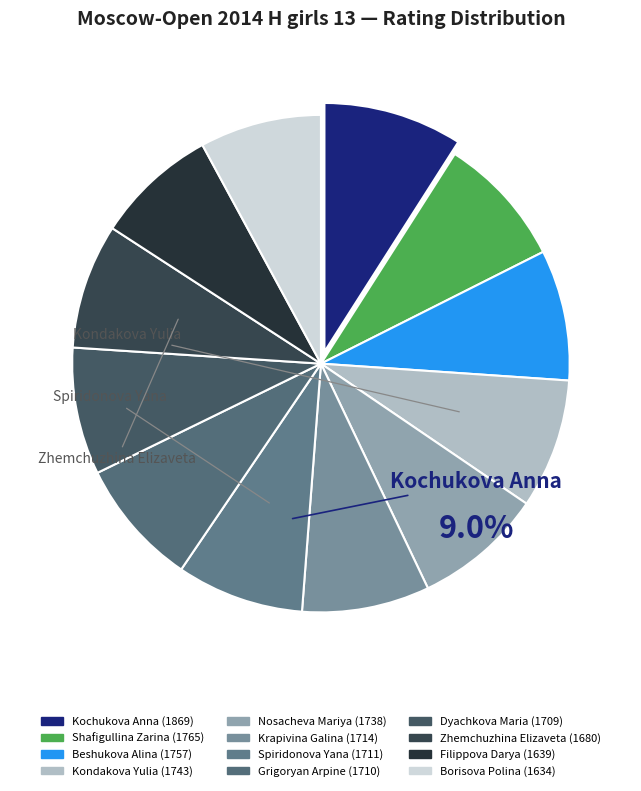

Rank the categories by value from lowest to highest.

Borisova Polina, Filippova Darya, Zhemchuzhina Elizaveta, Dyachkova Maria, Grigoryan Arpine, Spiridonova Yana, Krapivina Galina, Nosacheva Mariya, Kondakova Yulia, Beshukova Alina, Shafigullina Zarina, Kochukova Anna